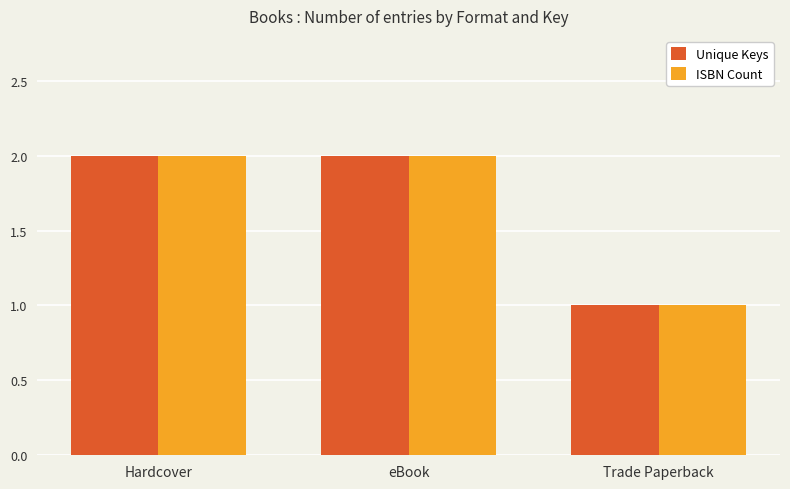

What is the approximate value of Unique Keys at Trade Paperback?

1